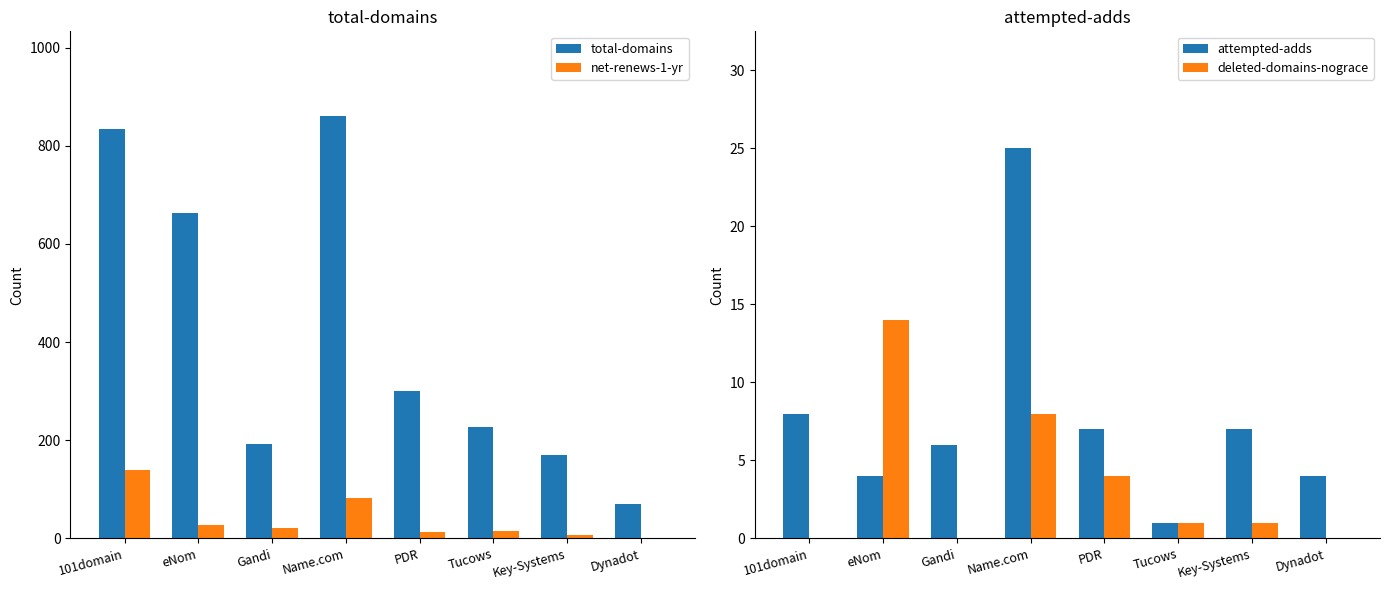

What is the spread (max minus min) of values at PDR?

296